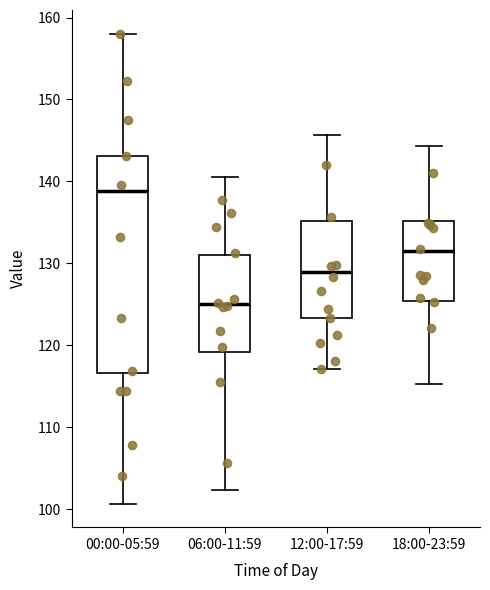

Which box has the highest median line?

00:00-05:59